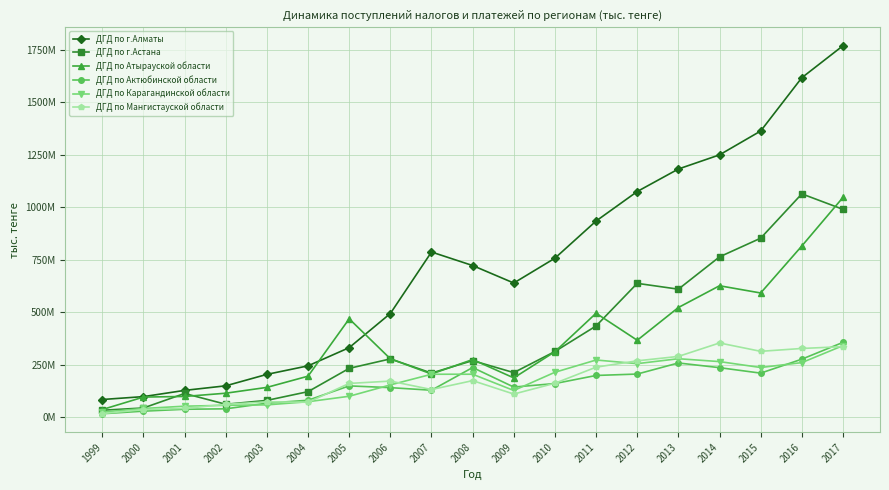

Does the chart have visible grid lines?

Yes